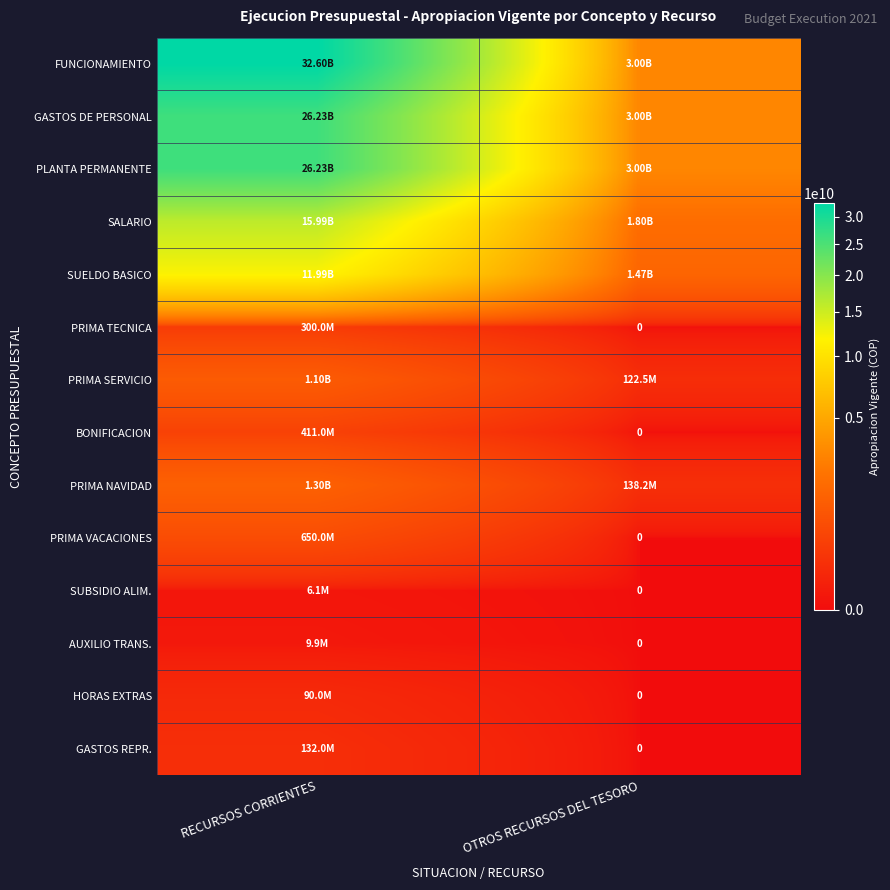

What is the average value of the BONIFICACION series?

205500000